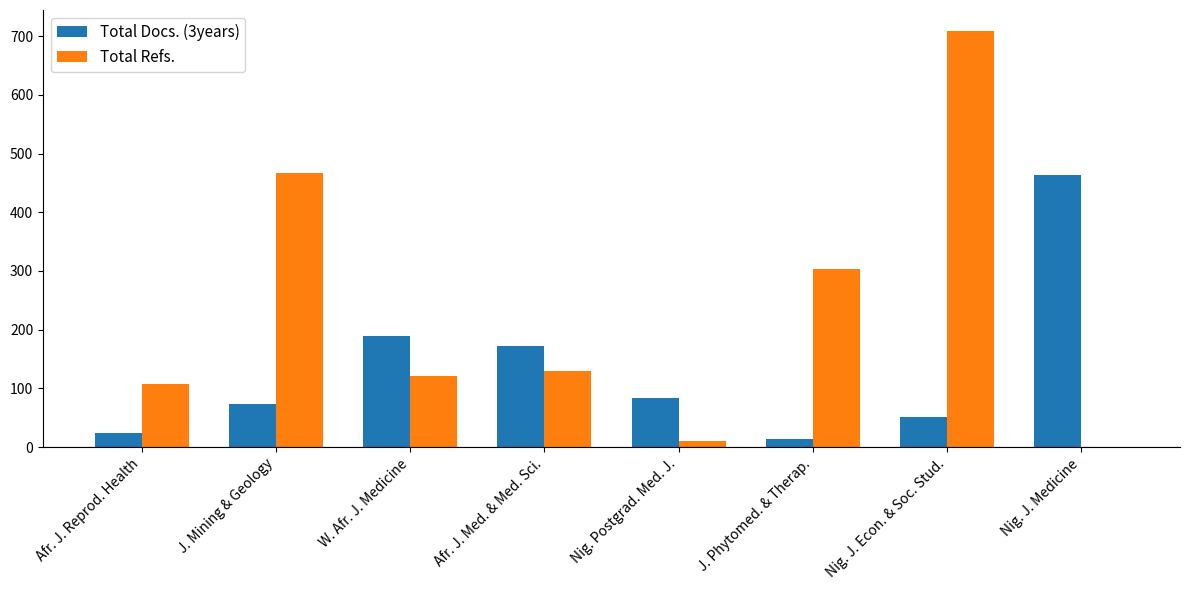

Is it true that Total Refs. equals 275 at Nig. J. Medicine?

False